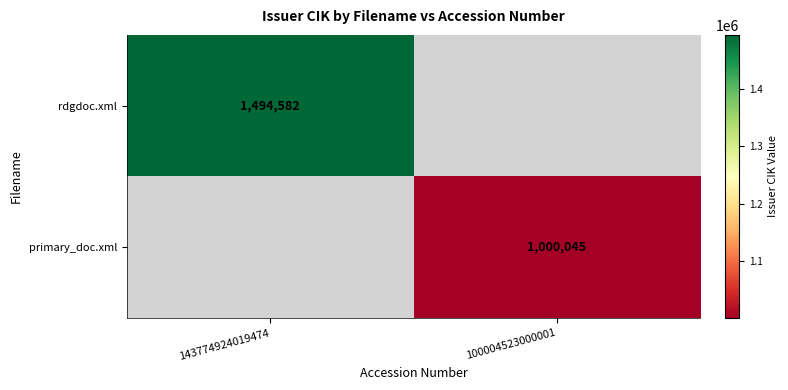

Is it true that rdgdoc.xml equals 1494582 at 143774924019474?

True